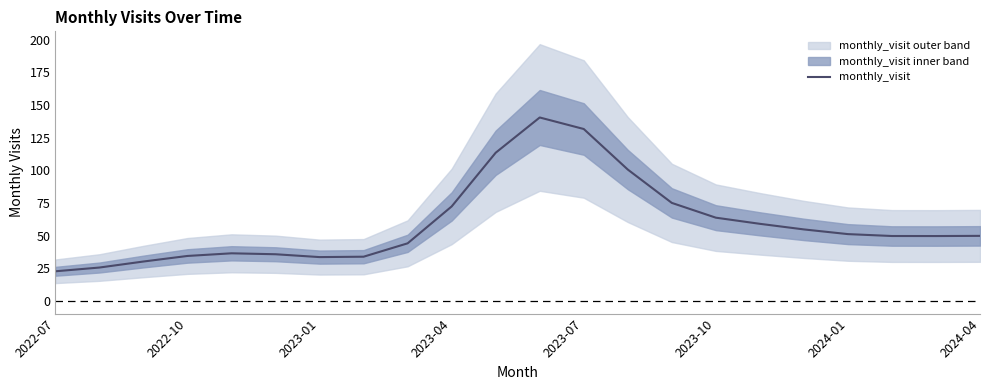

What is the lowest value of the monthly_visit series?

22.6